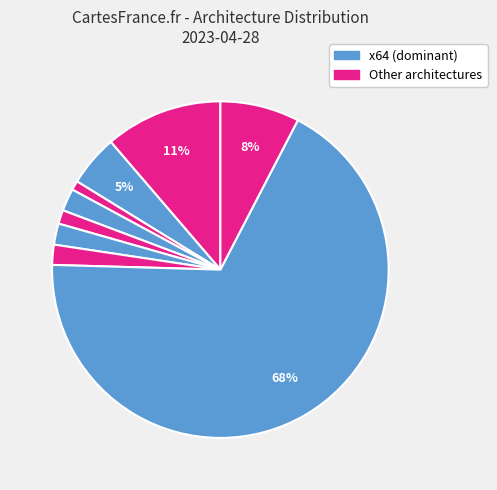

How many slices are in this pie chart?

9